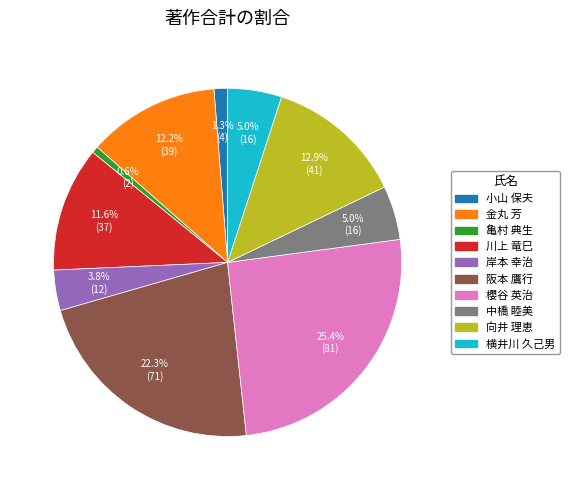

To the nearest percent, what portion does 金丸 芳 represent?

12%